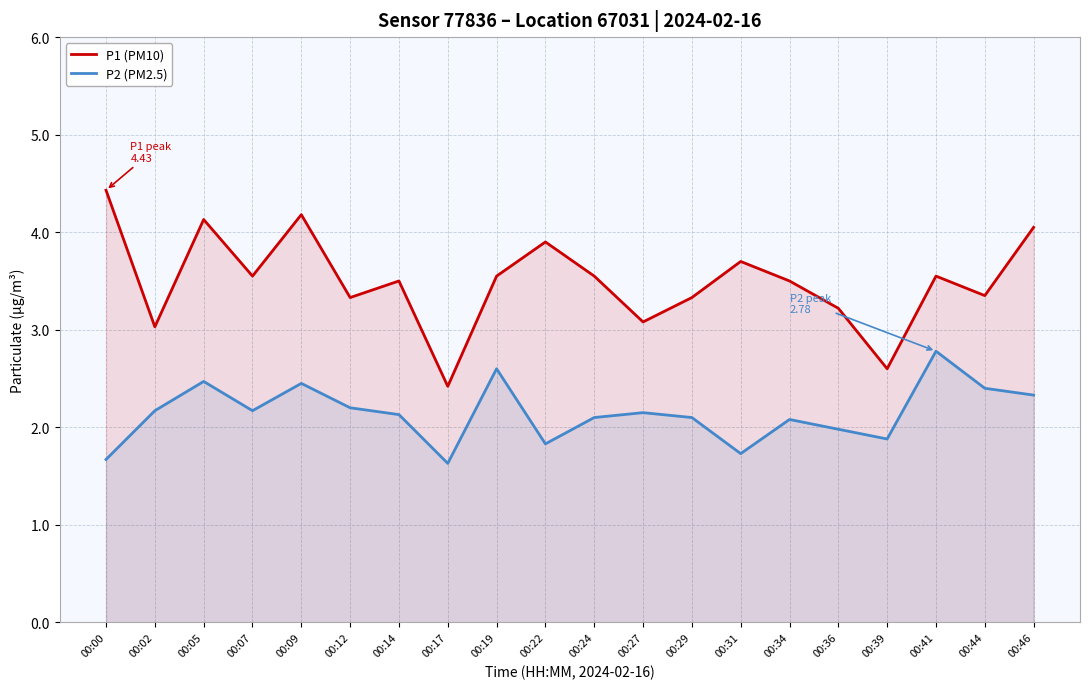

How many distinct data groups are displayed?

2